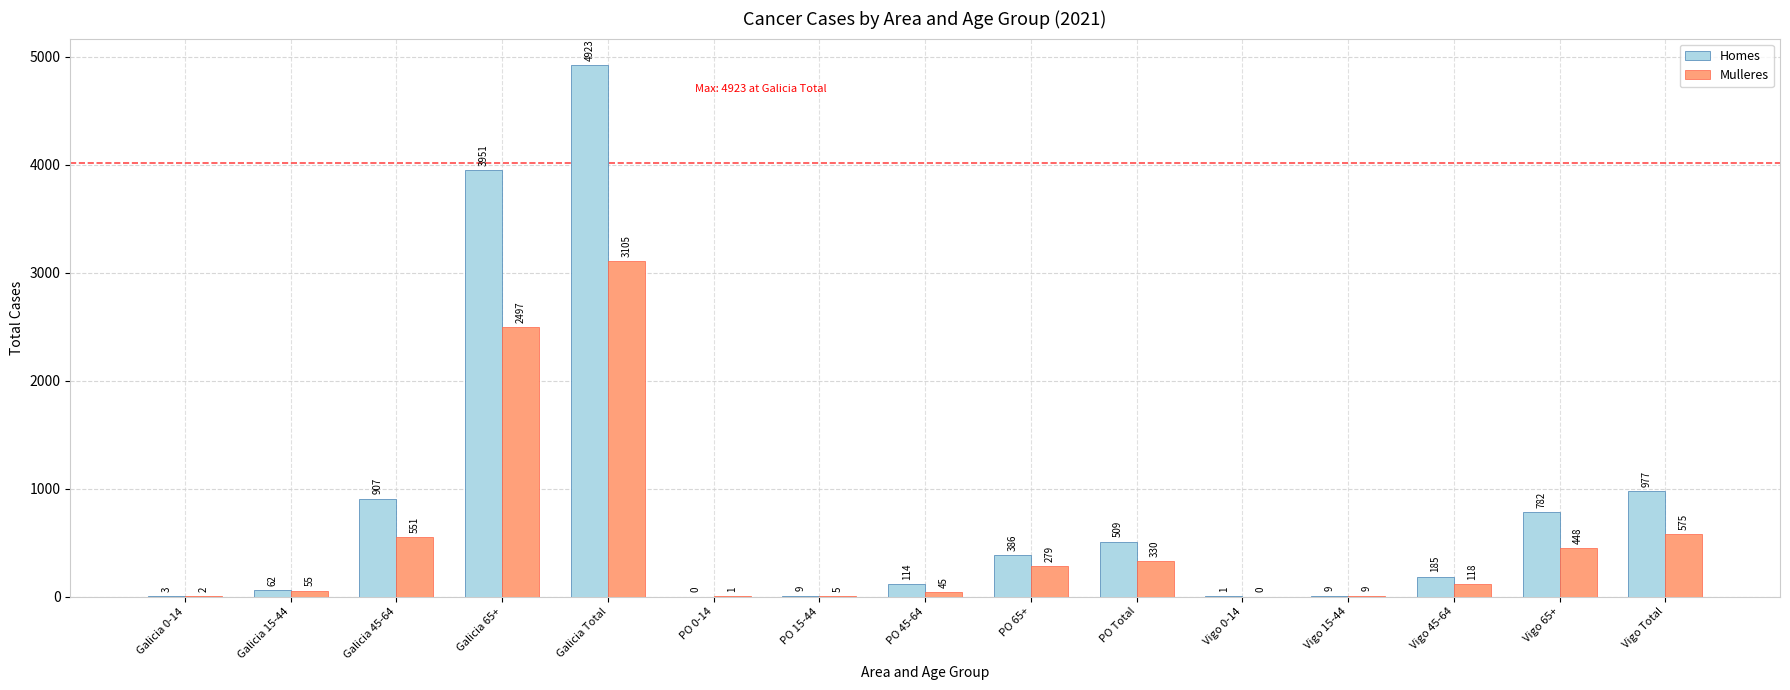

Reading left to right, list all the values displayed in this chart.

Homes: 3	62	907	3951	4923	0	9	114	386	509	1	9	185	782	977
Mulleres: 2	55	551	2497	3105	1	5	45	279	330	0	9	118	448	575